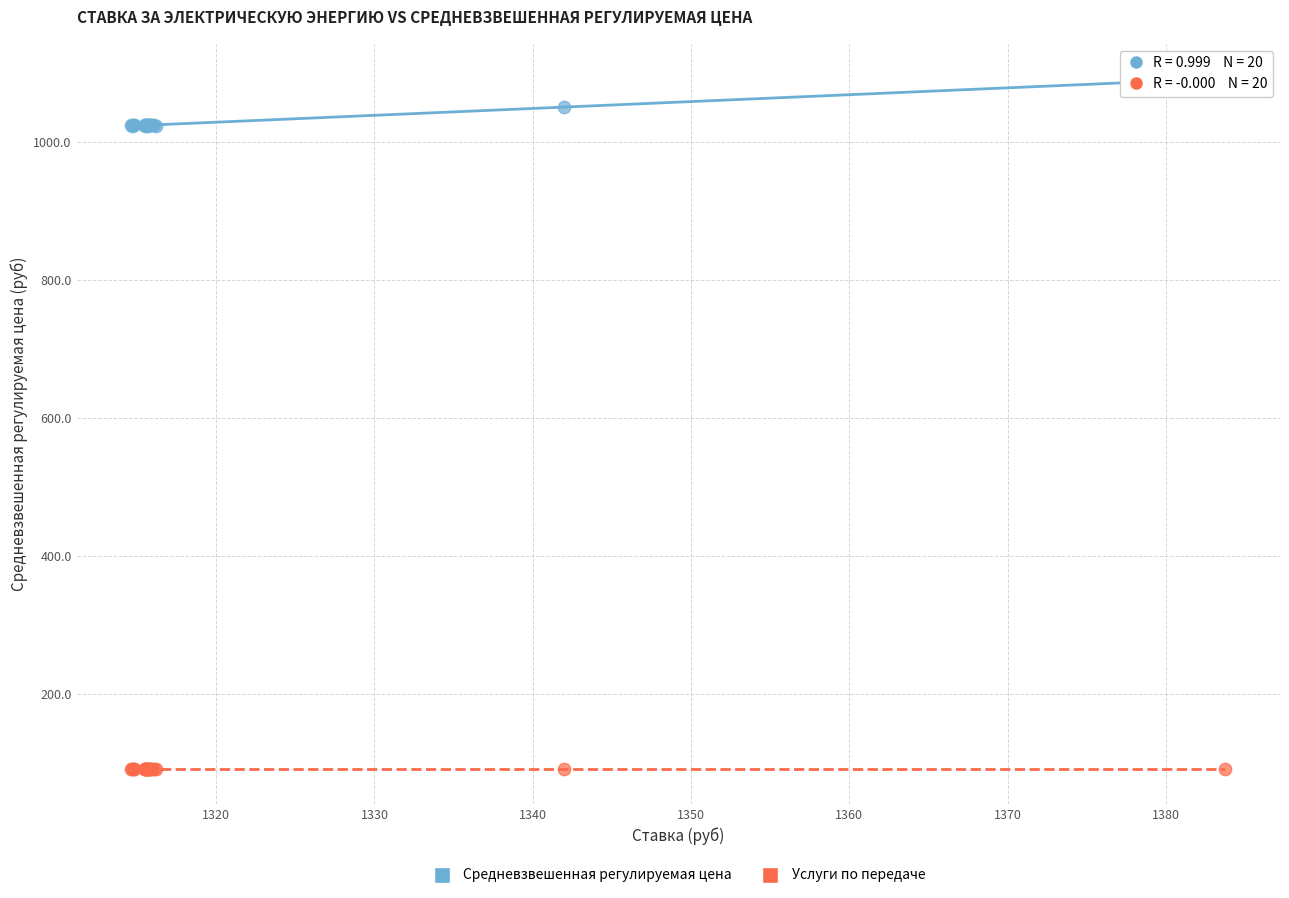

Which series reaches the maximum Y coordinate?

Средневзвешенная регулируемая цена